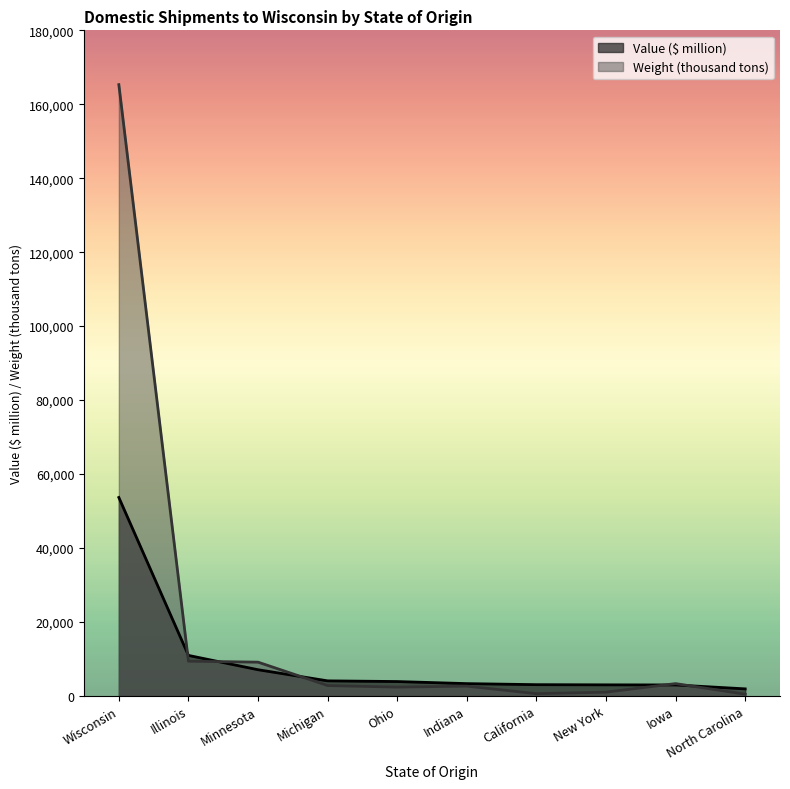

True or false: Weight (thousand tons) has more than 0 points higher than both neighbors.

True